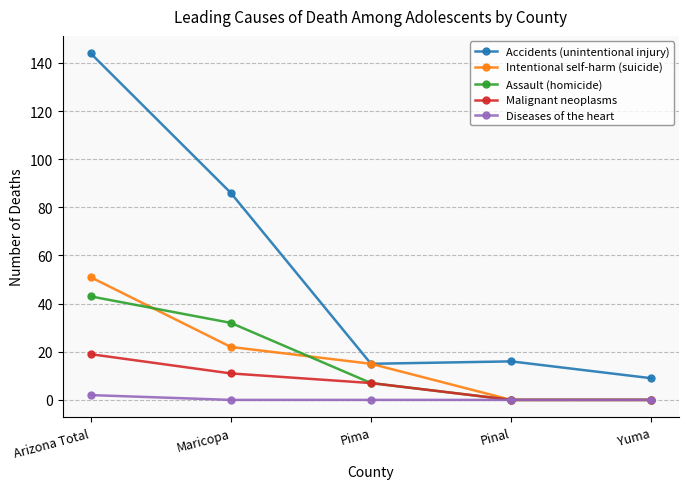

True or false: Malignant neoplasms and Accidents (unintentional injury) cross at least once.

False